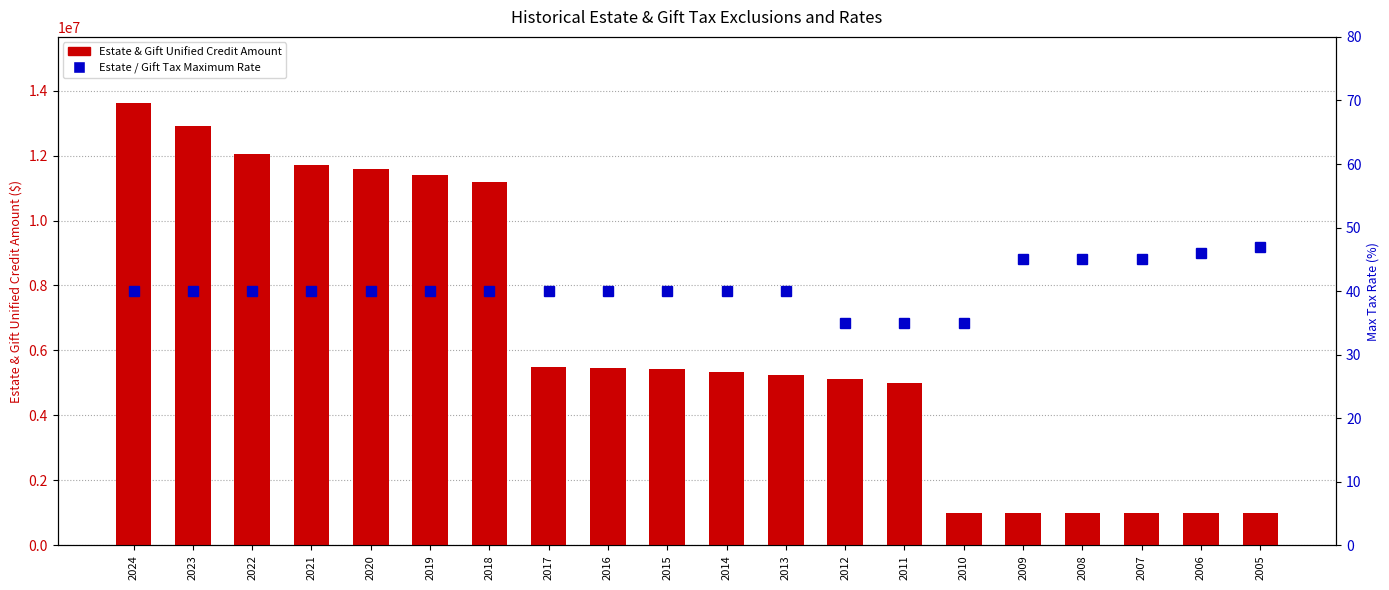

Reading left to right, transcribe all the data shown in this chart.

Estate & Gift Unified Credit Amount: 2024=13610000	2023=12920000	2022=12060000	2021=11700000	2020=11580000	2019=11400000	2018=11180000	2017=5490000	2016=5450000	2015=5430000	2014=5340000	2013=5250000	2012=5120000	2011=5000000	2010=1000000	2009=1000000	2008=1000000	2007=1000000	2006=1000000	2005=1000000
Estate / Gift Tax Maximum Rate (%): 2024=40	2023=40	2022=40	2021=40	2020=40	2019=40	2018=40	2017=40	2016=40	2015=40	2014=40	2013=40	2012=35	2011=35	2010=35	2009=45	2008=45	2007=45	2006=46	2005=47